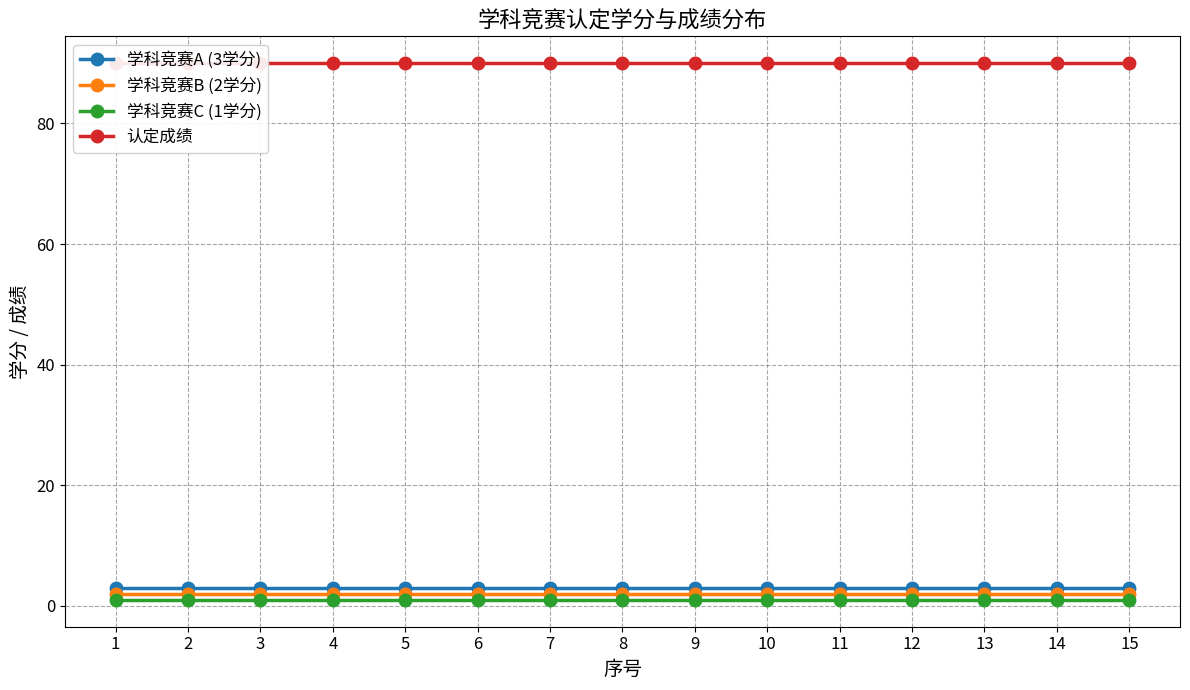

Rank the categories by 认定成绩 value from lowest to highest.

1, 2, 3, 4, 5, 6, 7, 8, 9, 10, 11, 12, 13, 14, 15